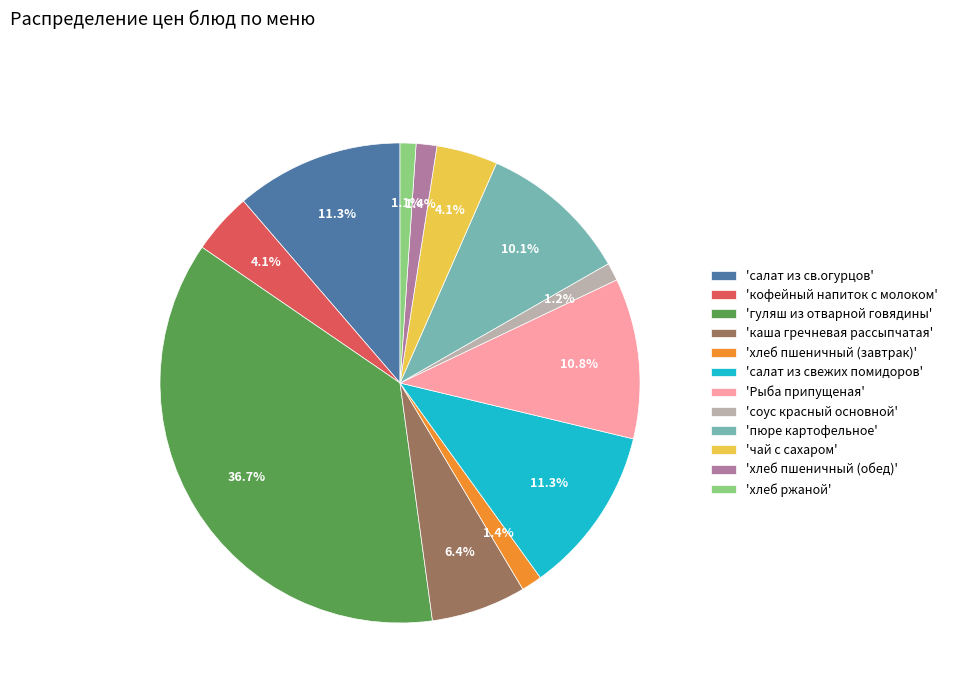

Count the number of slices in the pie.

12